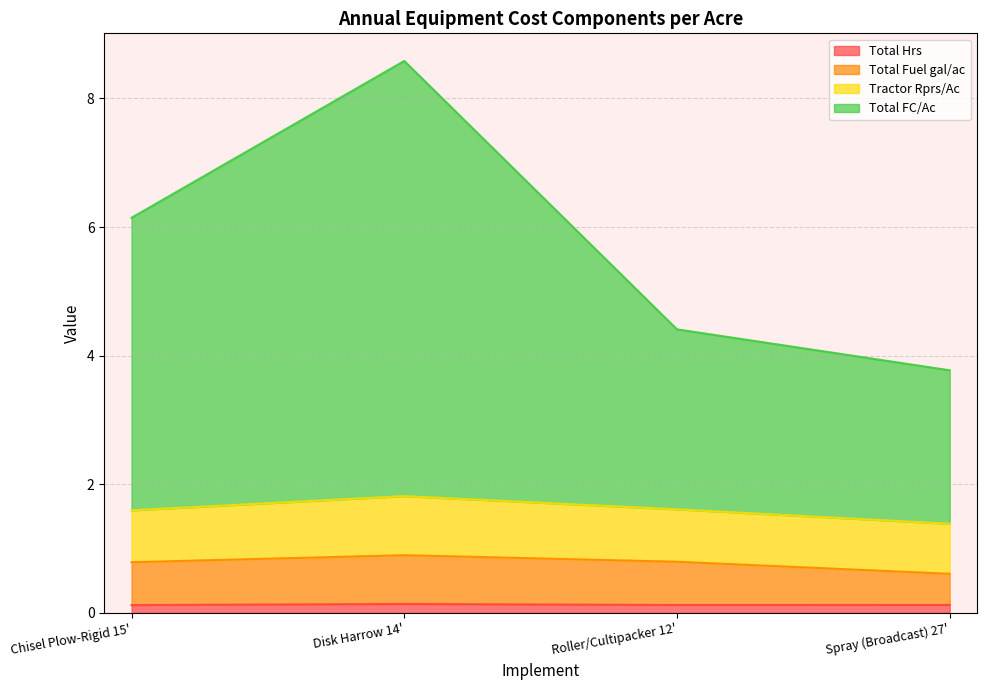

List the labels in order of Total Fuel gal/ac value, smallest first.

Spray (Broadcast) 27', Chisel Plow-Rigid 15', Roller/Cultipacker 12', Disk Harrow 14'